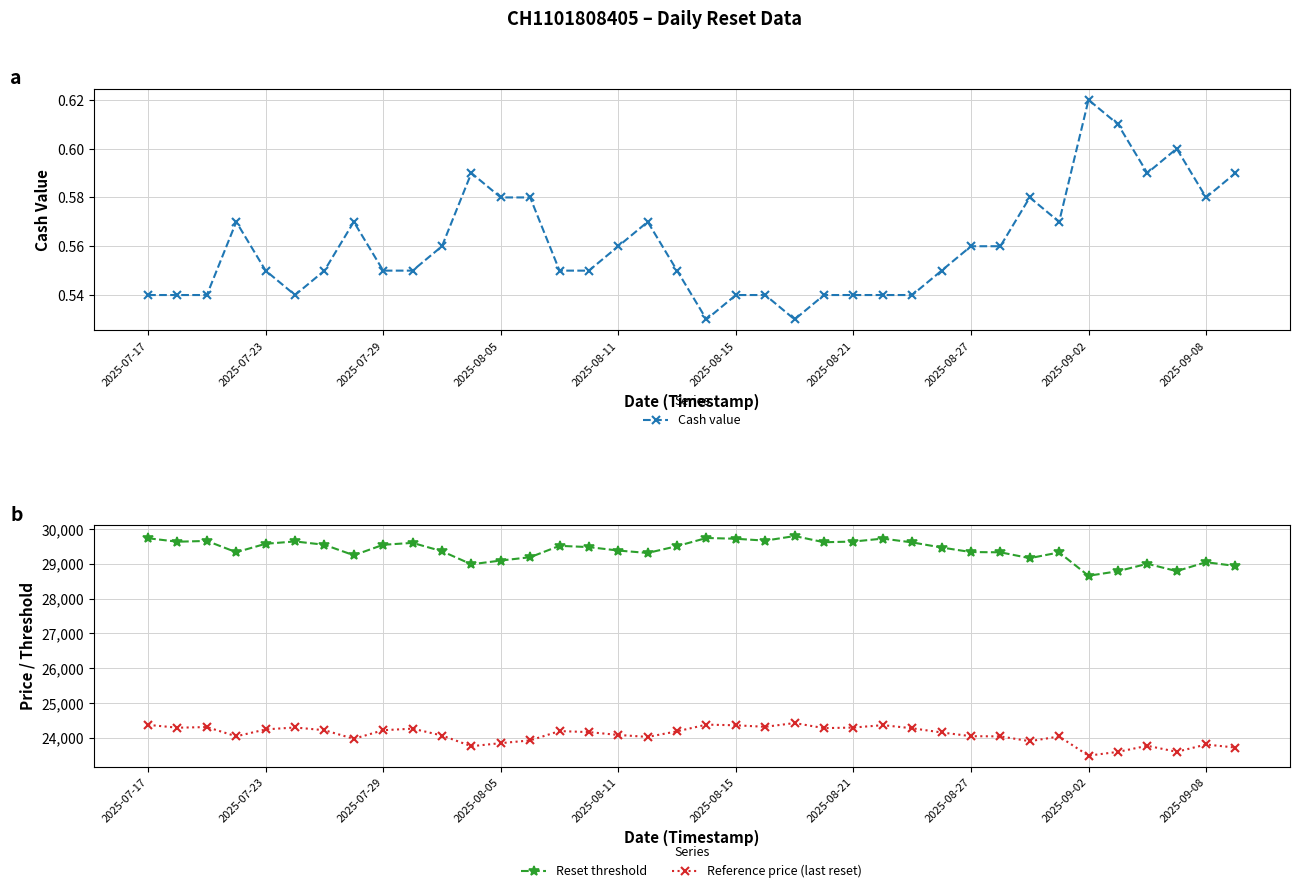

Between 10 and 11, which is larger?

11